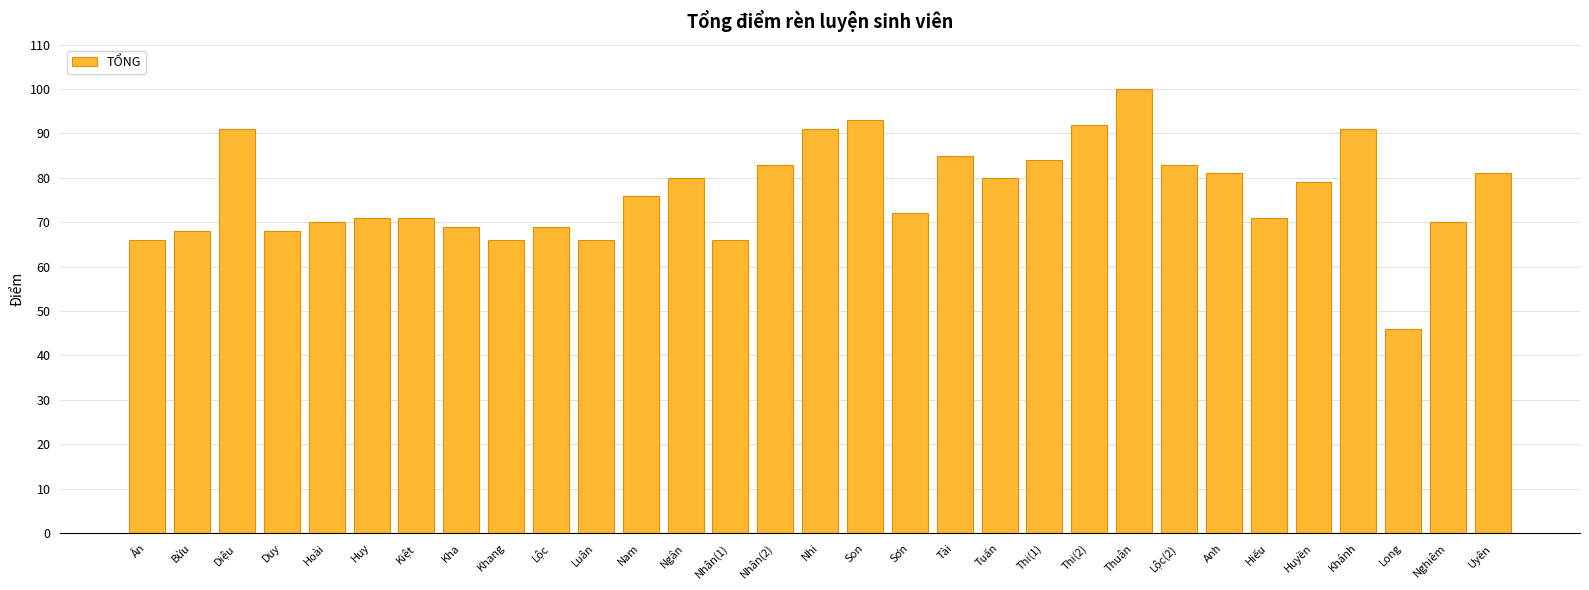

What is the label of the 30th bar from the right?

Bửu